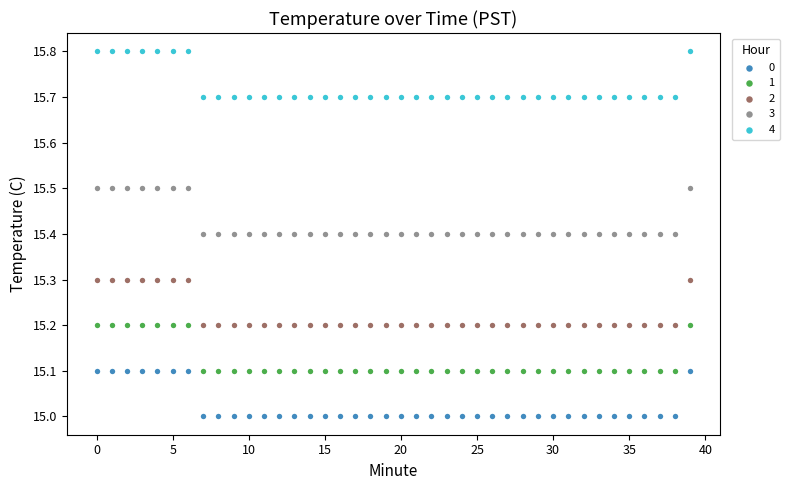

Which series reaches the maximum Y coordinate?

4